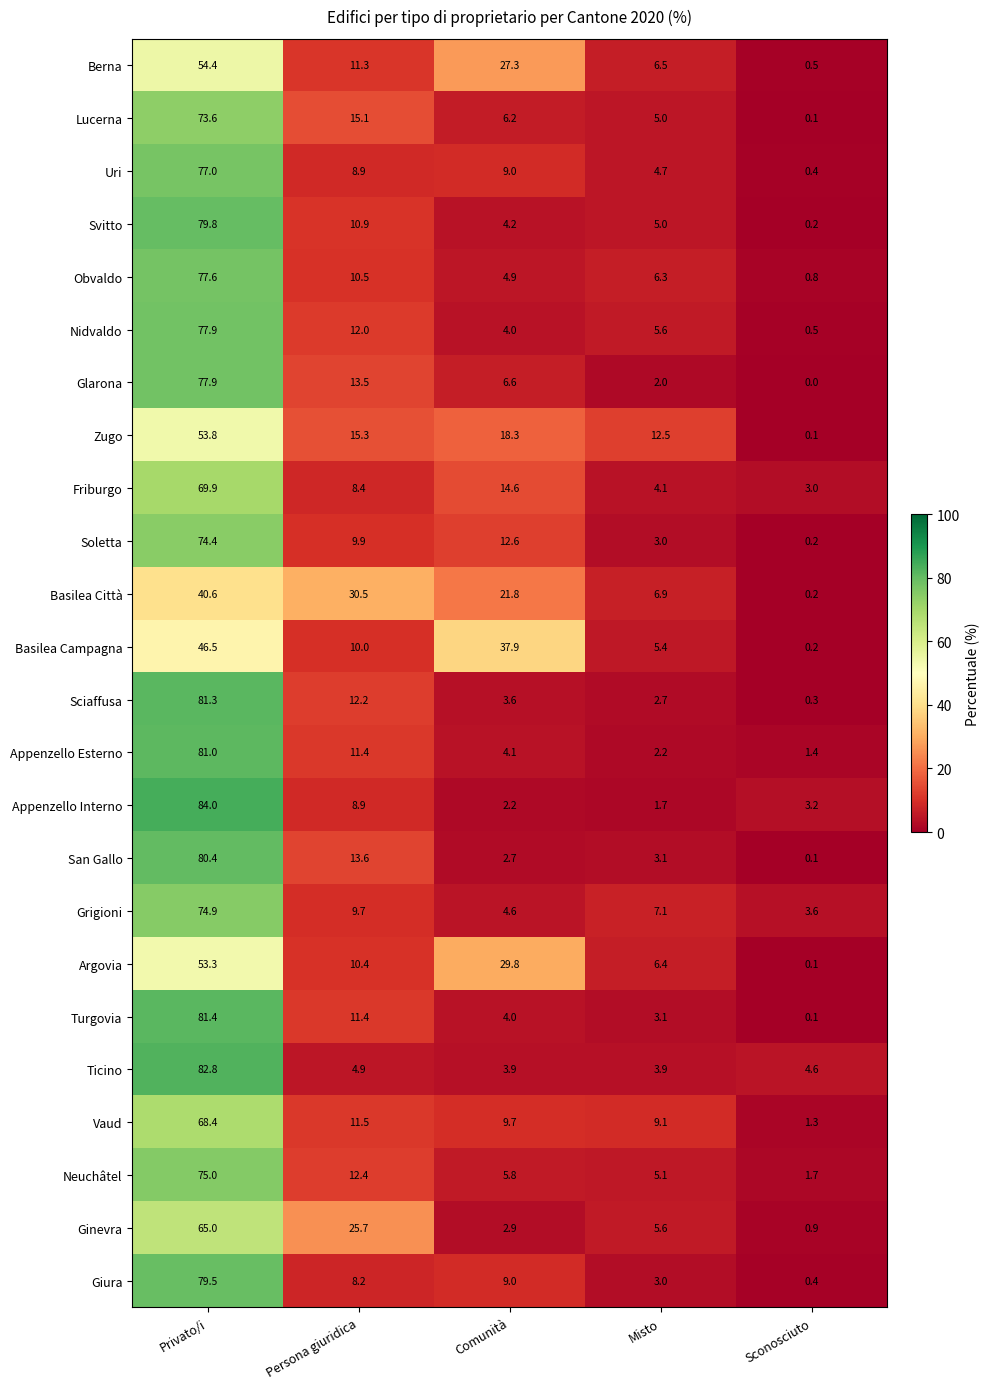

List the labels in order of Lucerna value, largest first.

Privato/i, Persona giuridica, Comunità, Misto, Sconosciuto